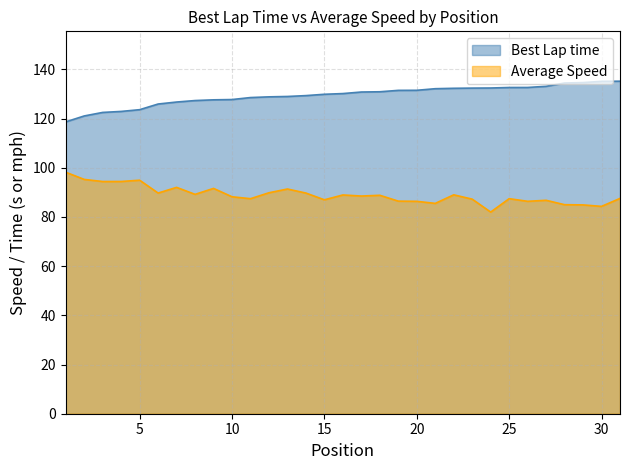

What is the sum of the Best Lap time values at 5 and 26?

256.3